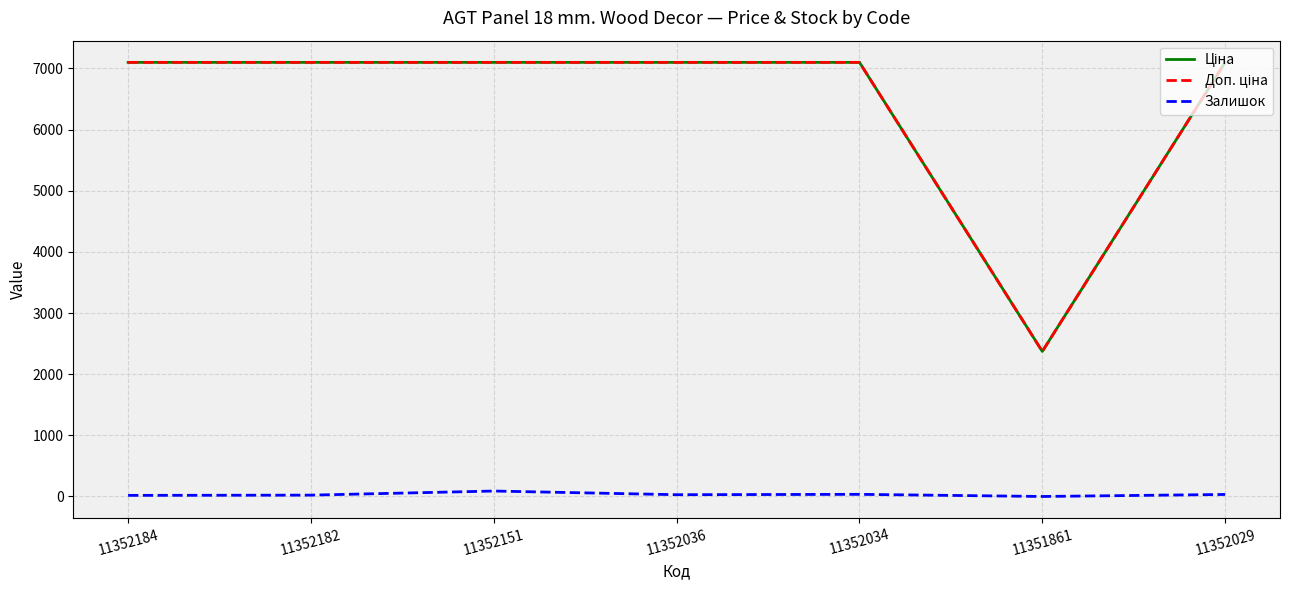

What is the total value across all series at 11352029?

14230.6